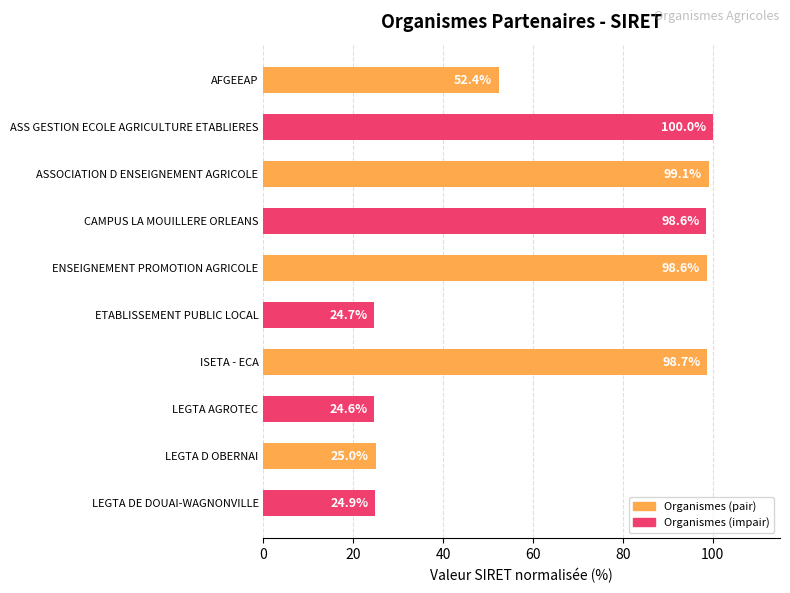

True or false: the data shows 33.5 at LEGTA DE DOUAI-WAGNONVILLE.

False